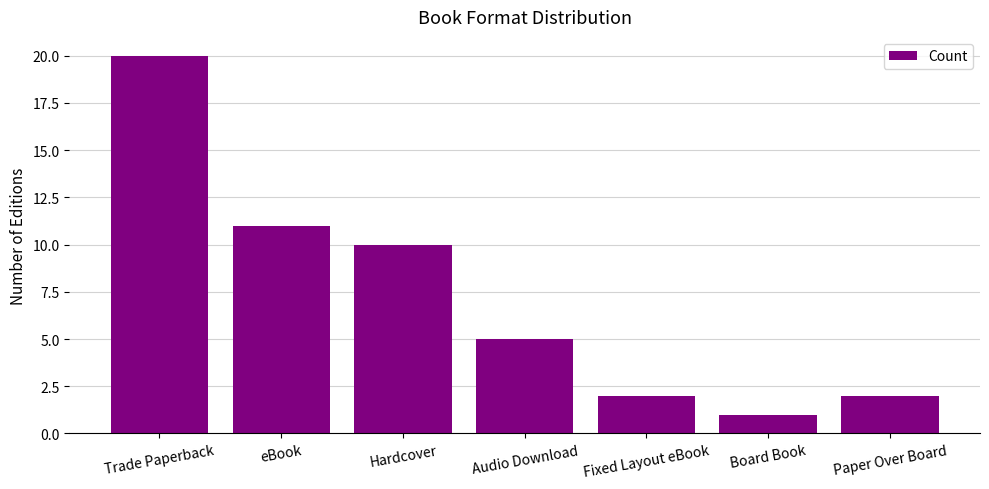

What is the greatest value displayed?

20